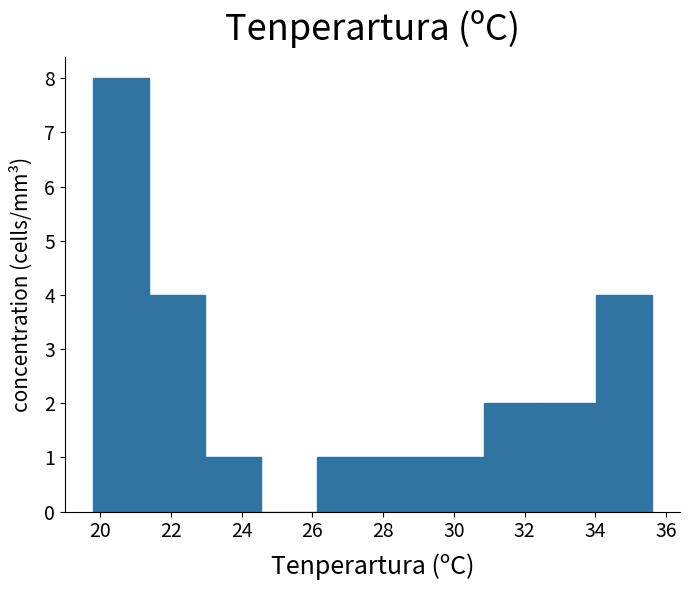

Reading left to right, transcribe this chart: for each bar, give the range it covers on the x-axis and its height. Neither the bar edges nor the heights are printed on the chart, so give them approximately, as read against the axes.

19.80 to 21.38: 8
21.38 to 22.96: 4
22.96 to 24.54: 1
24.54 to 26.12: 0
26.12 to 27.70: 1
27.70 to 29.28: 1
29.28 to 30.86: 1
30.86 to 32.44: 2
32.44 to 34.02: 2
34.02 to 35.60: 4